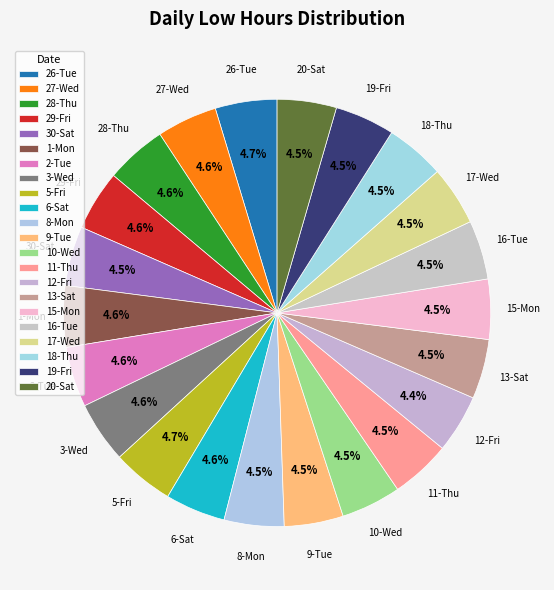

The 3-Wed slice represents 5% of the pie. True or false?

True